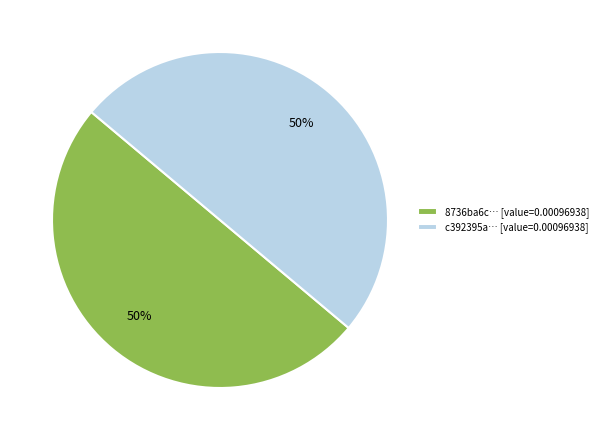

The c392395a… [value=0.00096938] slice represents 50% of the pie. True or false?

True